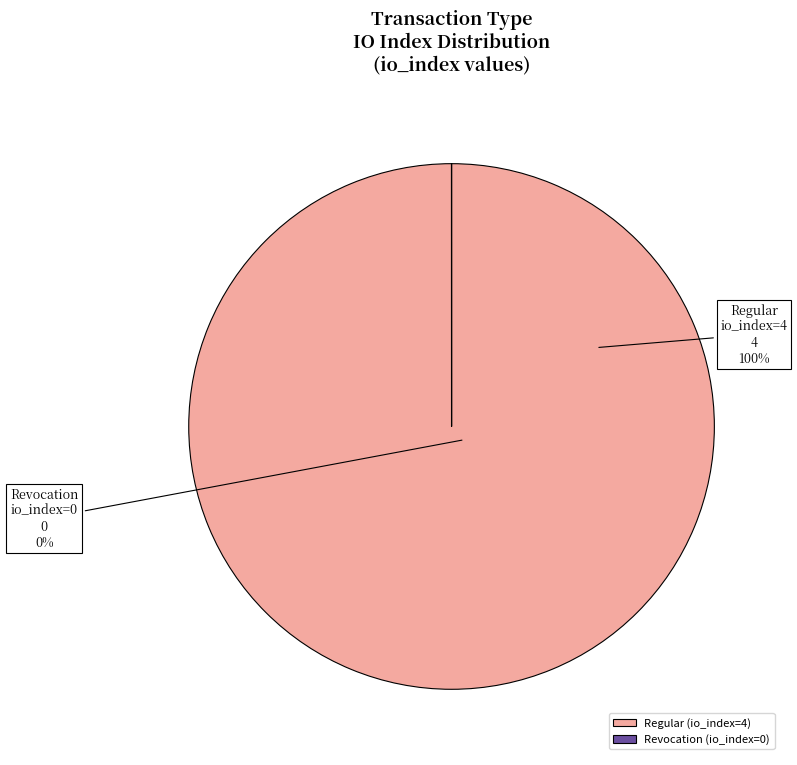

To the nearest percent, what portion does Regular (io_index=4) represent?

100%